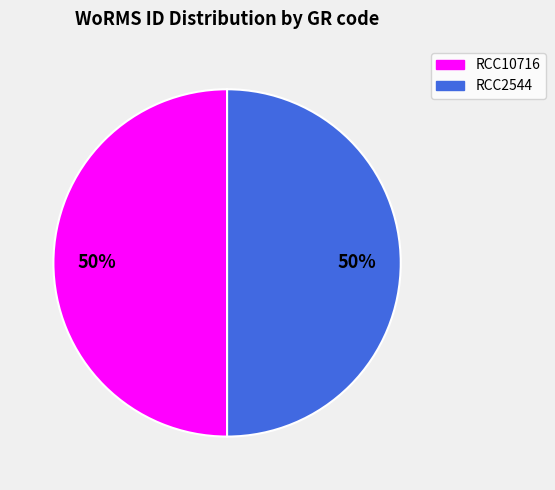

Is it true that RCC2544 is 41% of the pie?

False